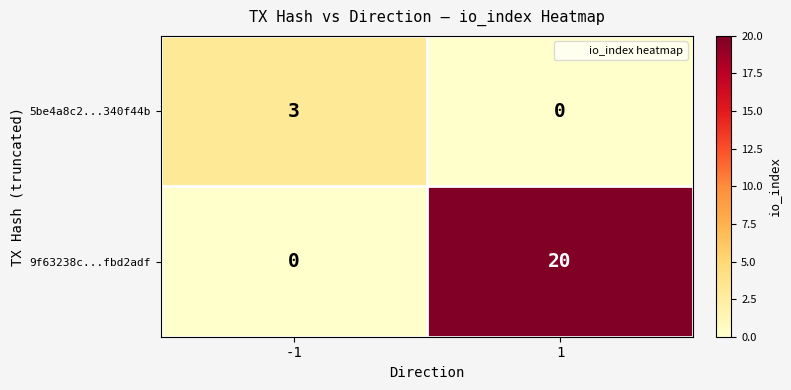

How many series are shown in this chart?

2